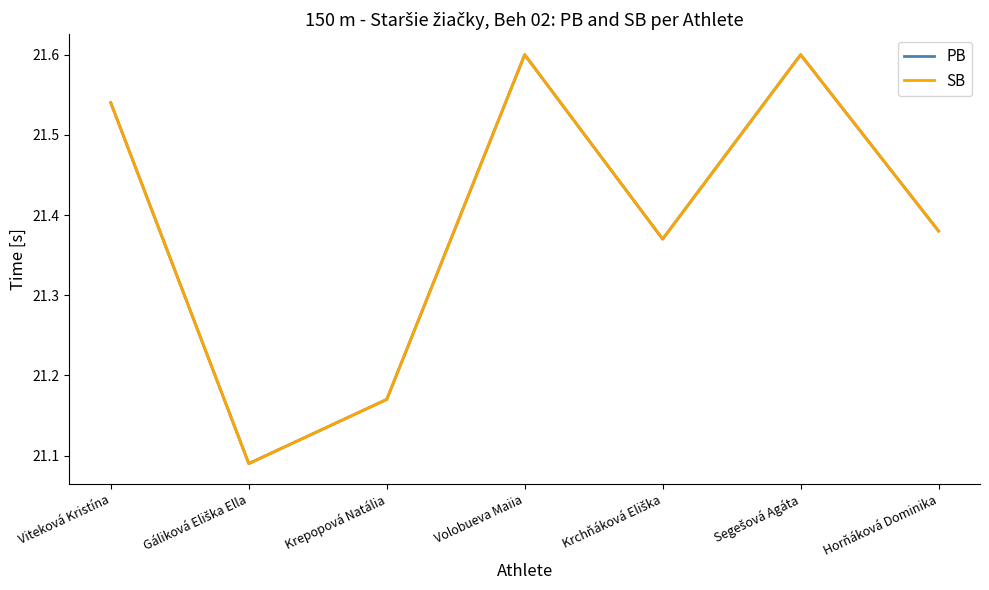

Where is the first local minimum for PB?

Gáliková Eliška Ella